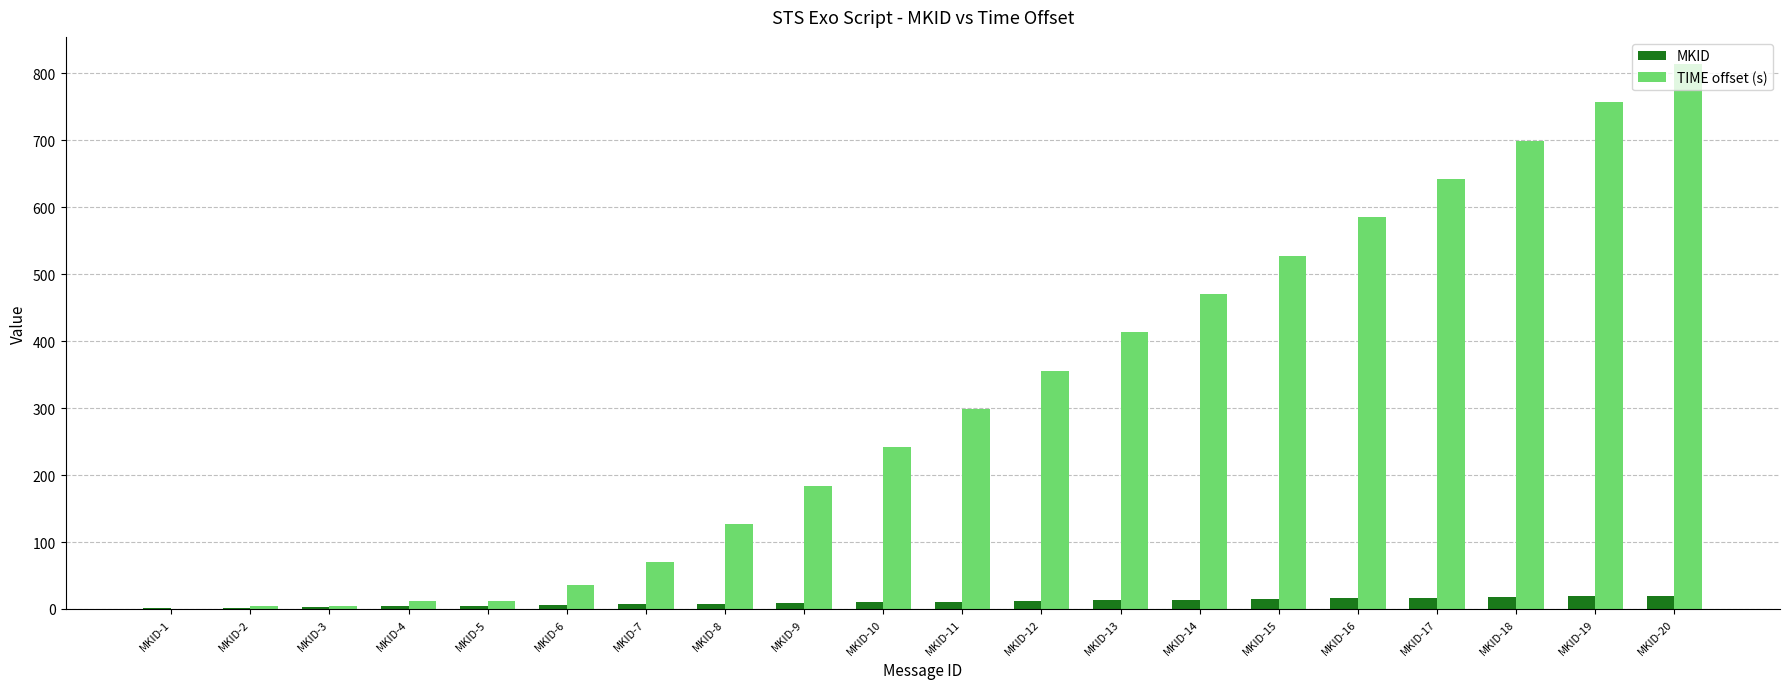

Between MKID-2 and MKID-14, which series saw the biggest shift?

TIME offset (s)